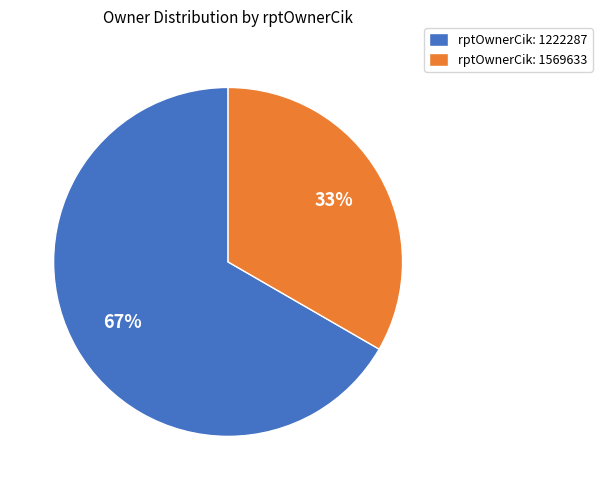

Is it true that rptOwnerCik: 1569633 is 33% of the pie?

True